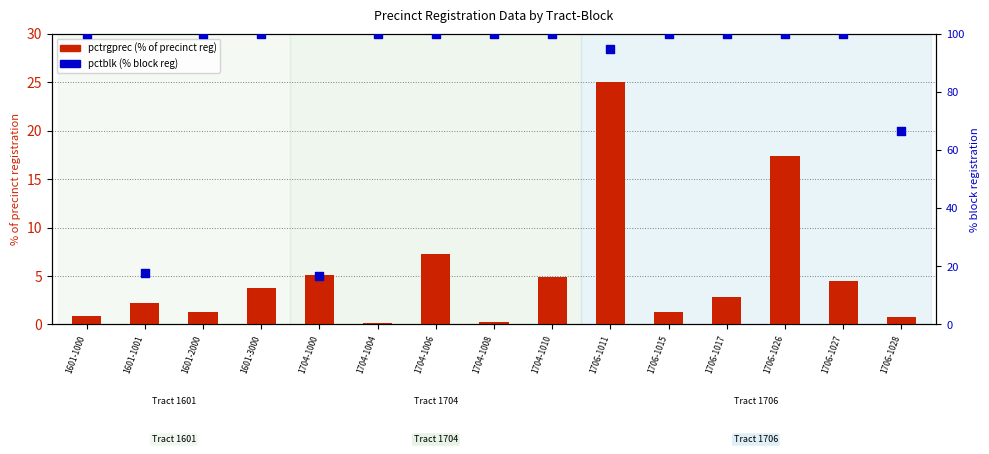

Which series contains the highest Y value?

pctblk (% block reg)